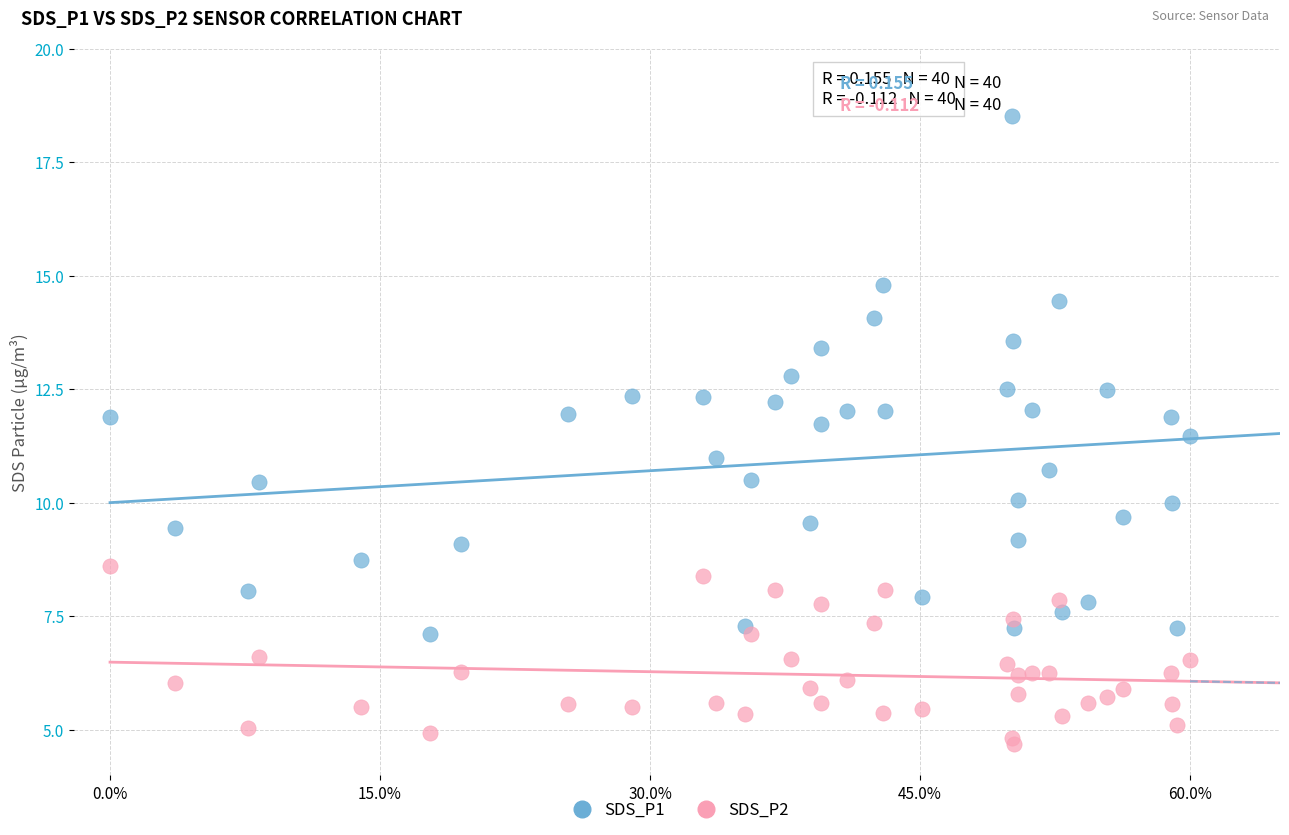

Which series contains the highest Y value?

SDS_P1